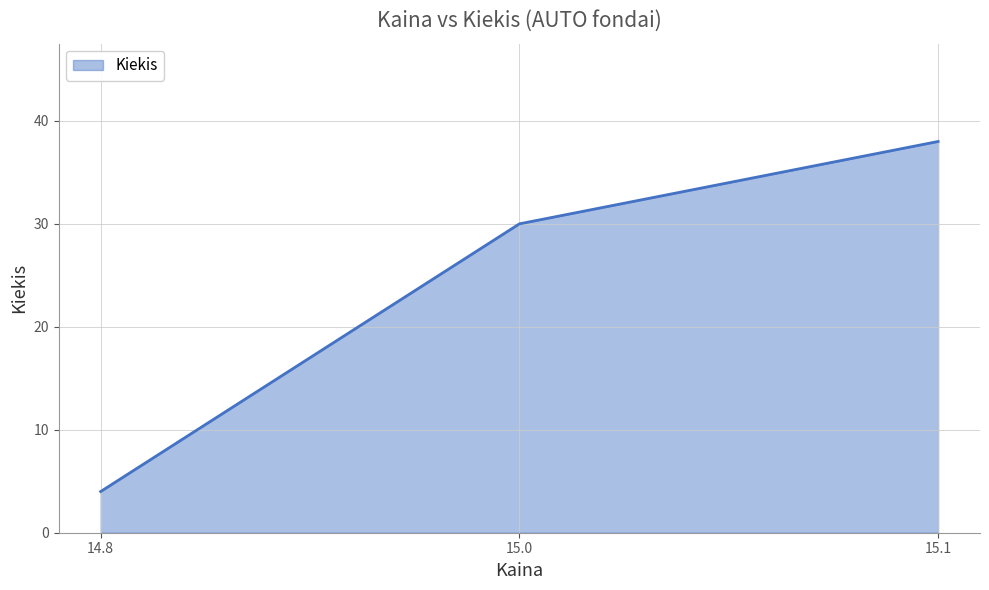

Rank the categories by value from lowest to highest.

14.8, 15.0, 15.1